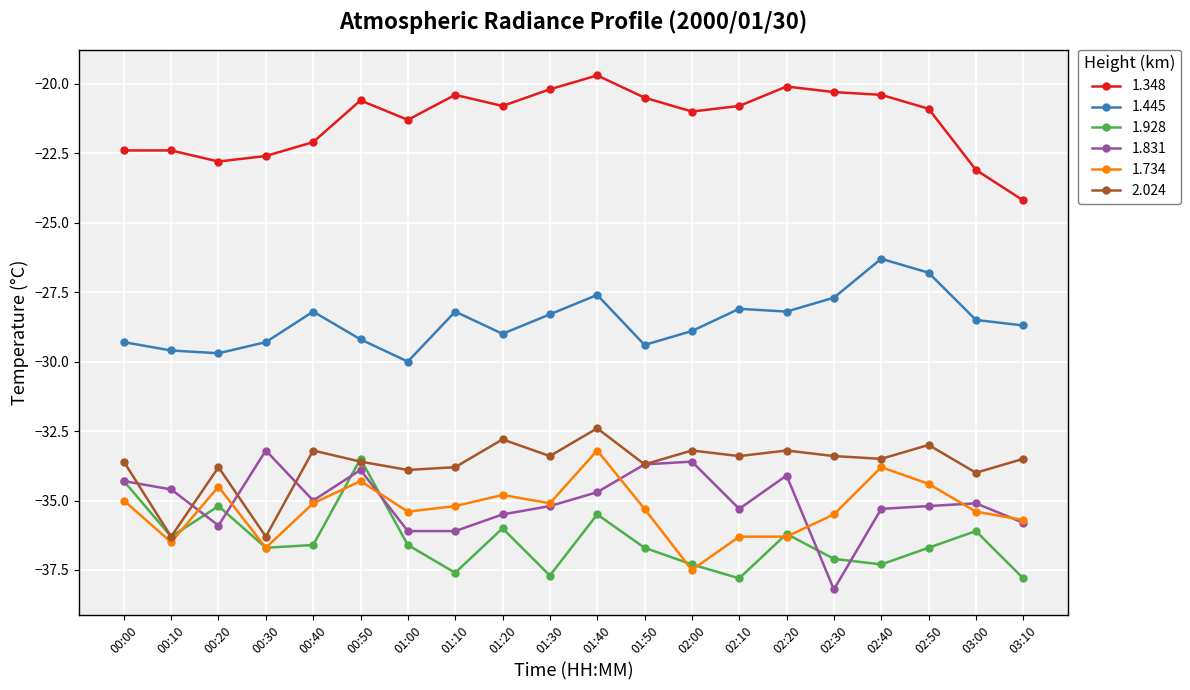

What is the smallest value displayed?

-38.2